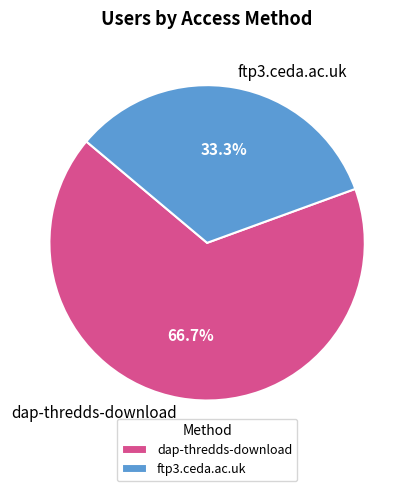

Is it true that dap-thredds-download is 79% of the pie?

False